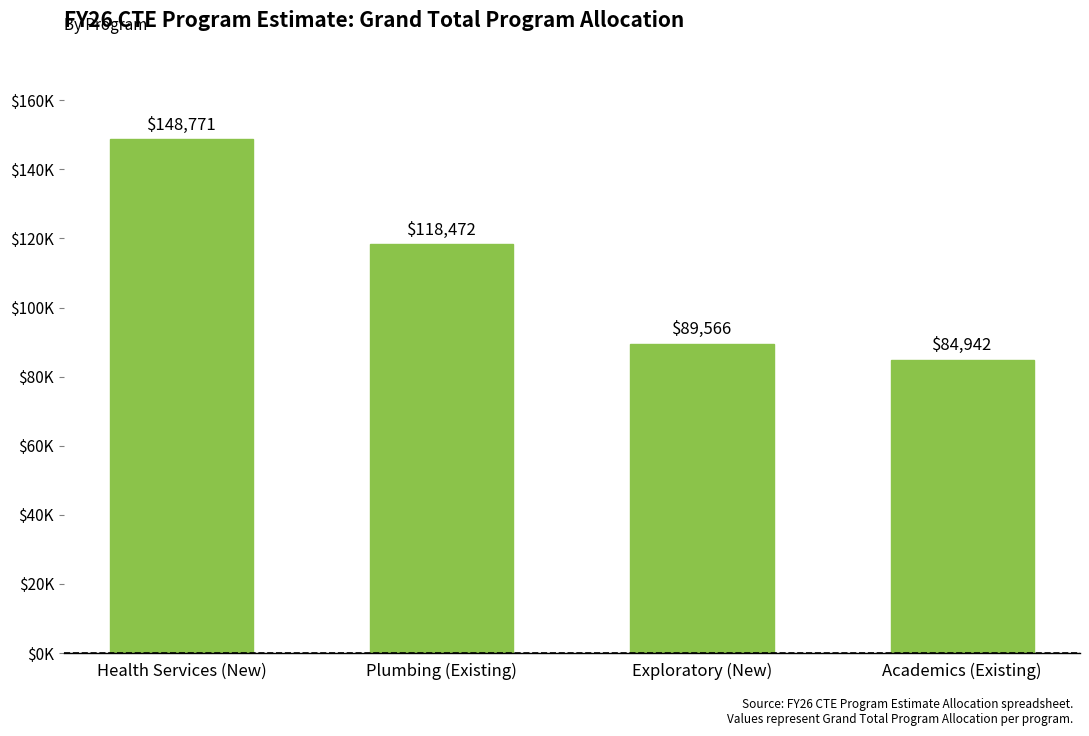

Between Academics (Existing) and Health Services (New), which is larger?

Health Services (New)